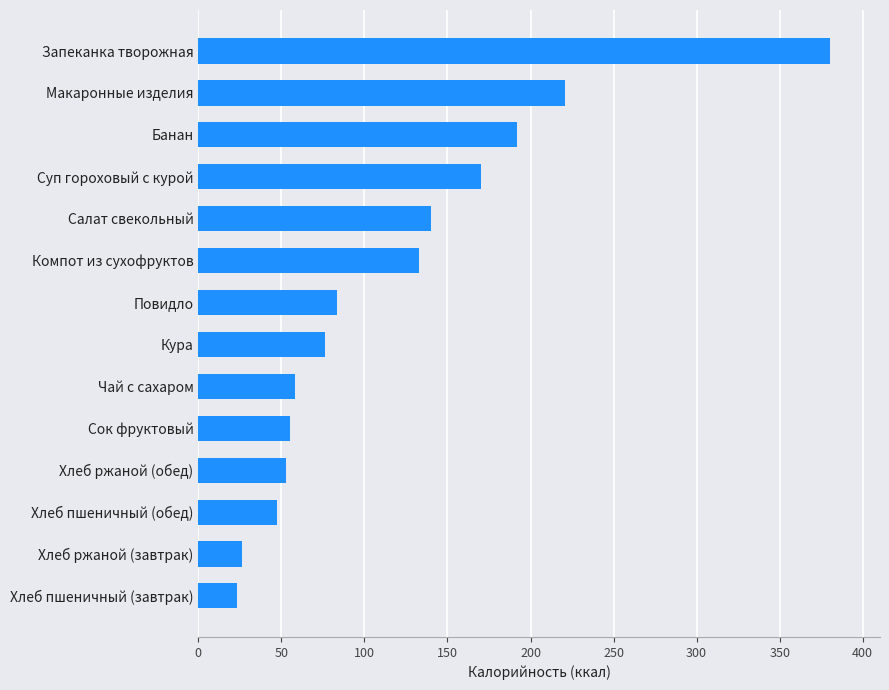

How many data points does each series have?

14